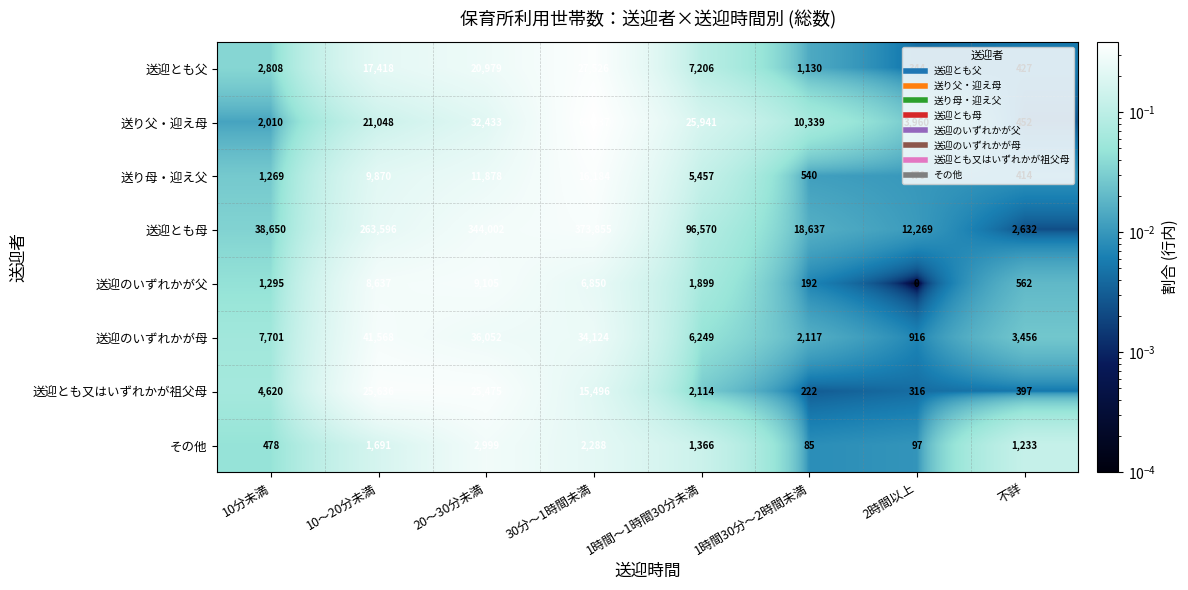

What is the sum of all その他 values?

10237